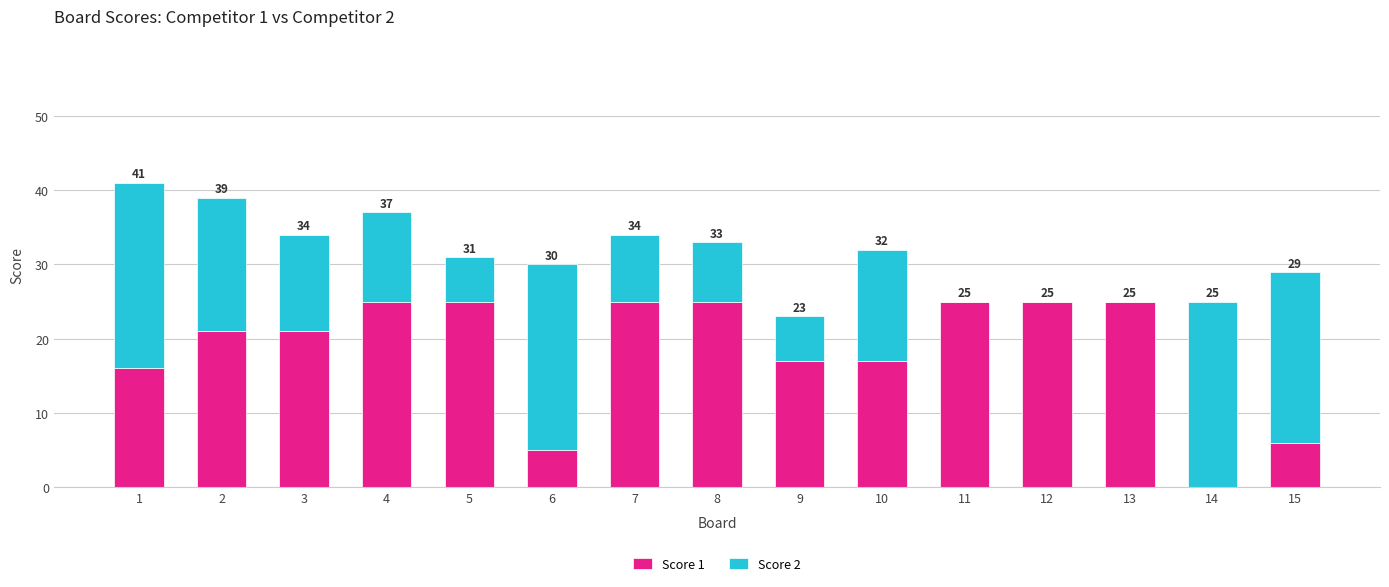

Are the bars grouped side by side (vs. stacked)?

No